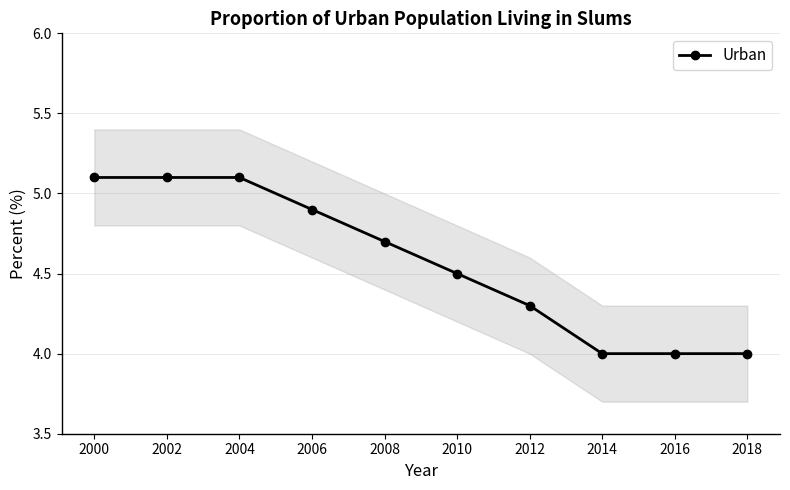

What is the difference between the maximum and minimum values?

1.1